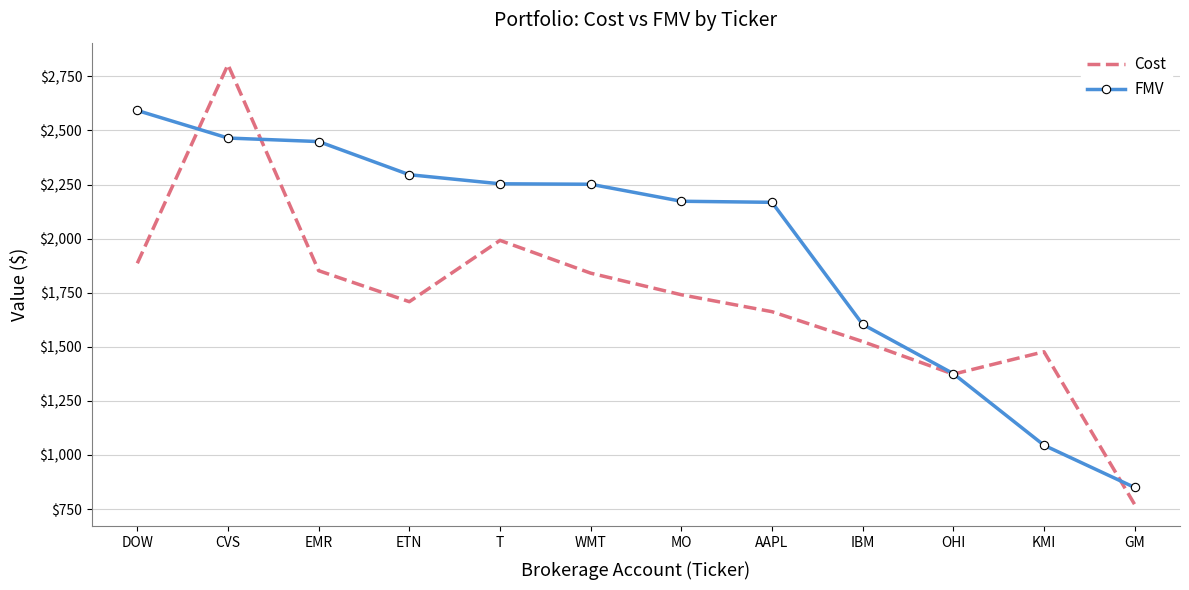

What position from the right is IBM?

4